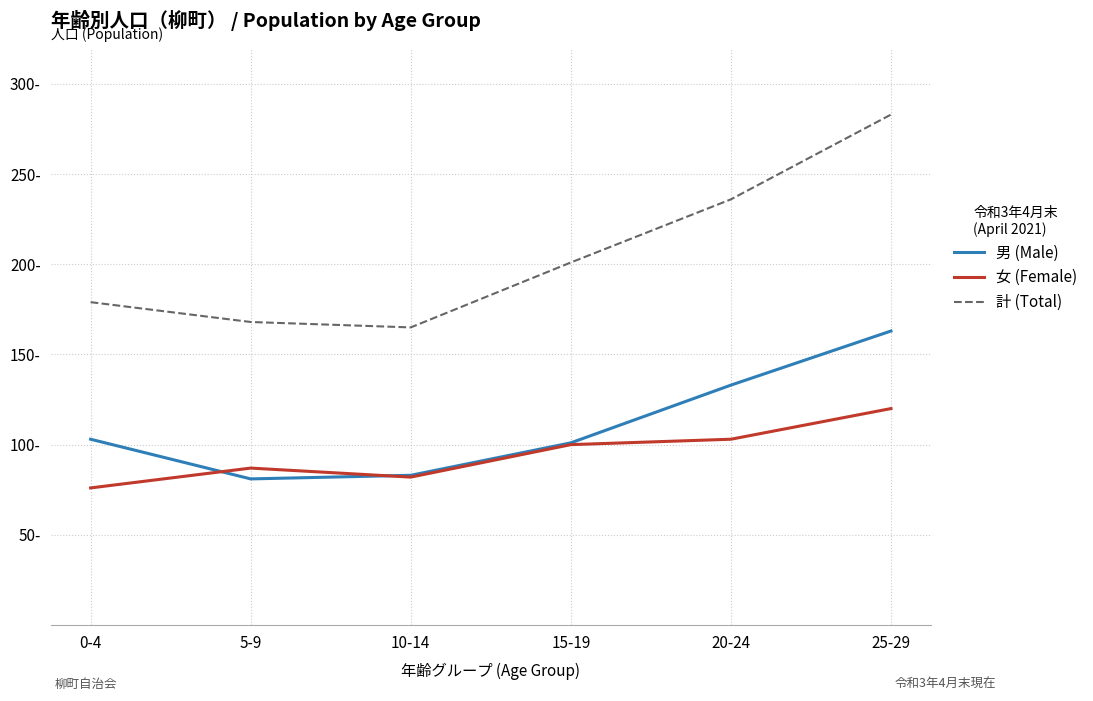

True or false: 男 (Male) and 計 (Total) intersect in this chart.

False